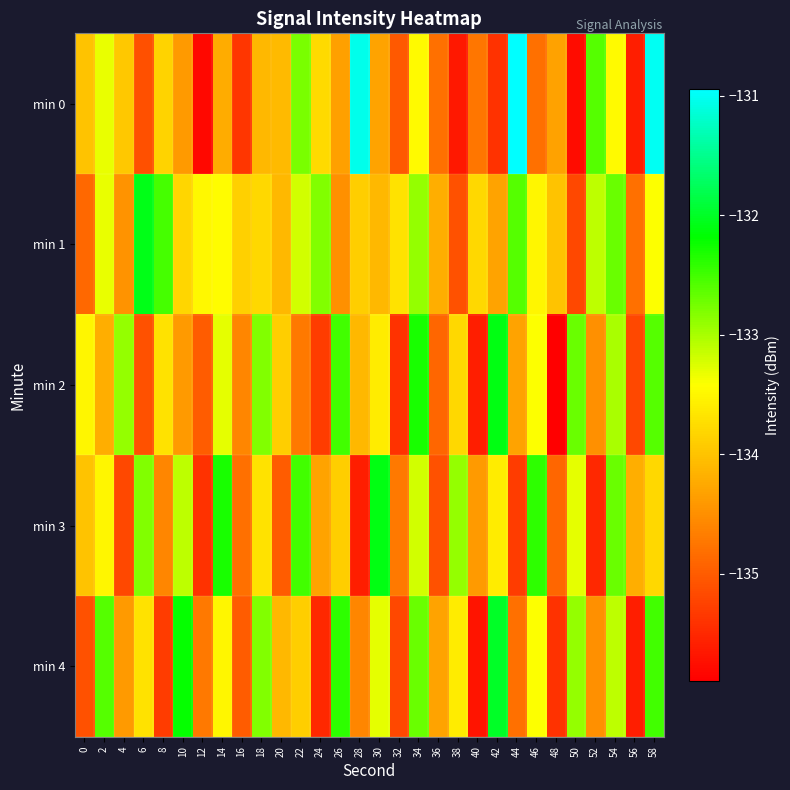

At which category is the sum across all series the highest?

58